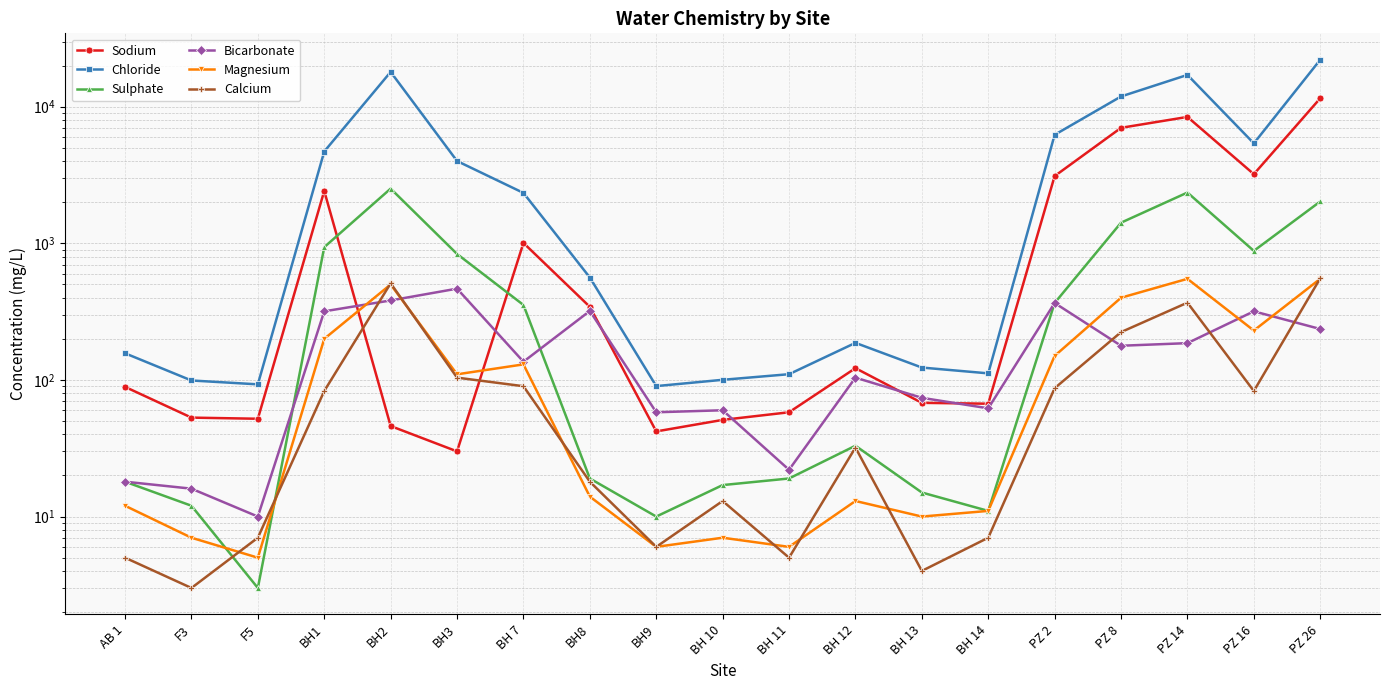

Reading right to left, transcribe all the data shown in this chart.

Sodium: 11534.0	3210.0	8425.0	7010.0	3108.0	67.0	68.0	122.0	58.0	51.0	42.0	343.0	1007.0	30.0	46.0	2418.0	52.0	53.0	89.0
Chloride: 22084.5	5394.6	17103.9	11892.5	6231.0	111.8	123.3	186.9	110.2	100.2	90.2	562.3	2340.2	4005.8	17984.3	4703.0	92.9	99.1	156.8
Sulphate: 2025.0	881.0	2355.0	1417.0	366.0	11.0	15.0	33.0	19.0	17.0	10.0	19.0	354.0	836.0	2515.0	938.0	3.0	12.0	18.0
Bicarbonate: 236.0	318.0	186.0	178.0	366.0	62.0	74.0	104.0	22.0	60.0	58.0	320.0	136.0	466.0	382.0	318.0	10.0	16.0	18.0
Magnesium: 550.0	230.0	550.0	400.0	150.0	11.0	10.0	13.0	6.0	7.0	6.0	14.0	130.0	110.0	500.0	200.0	5.0	7.0	12.0
Calcium: 555.0	83.0	368.0	224.0	87.0	7.0	4.0	32.0	5.0	13.0	6.0	18.0	90.0	104.0	510.0	83.0	7.0	3.0	5.0